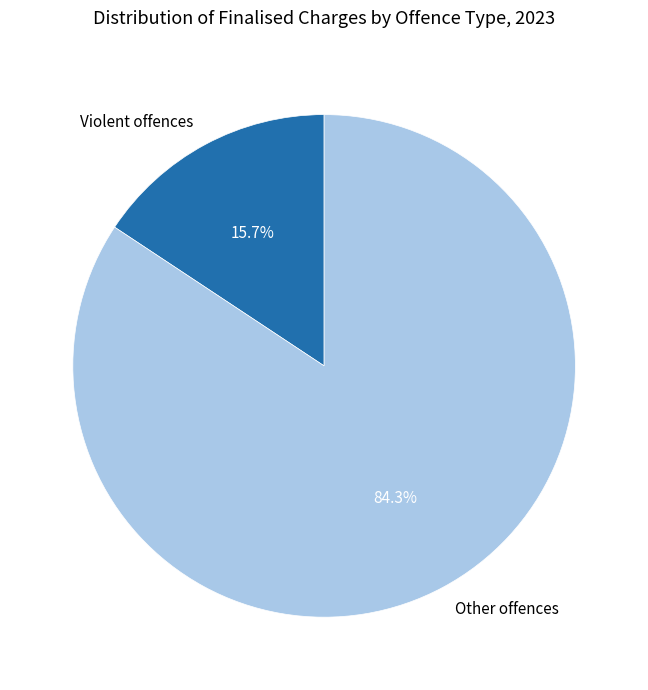

True or false: Other offences accounts for 96% of the total.

False